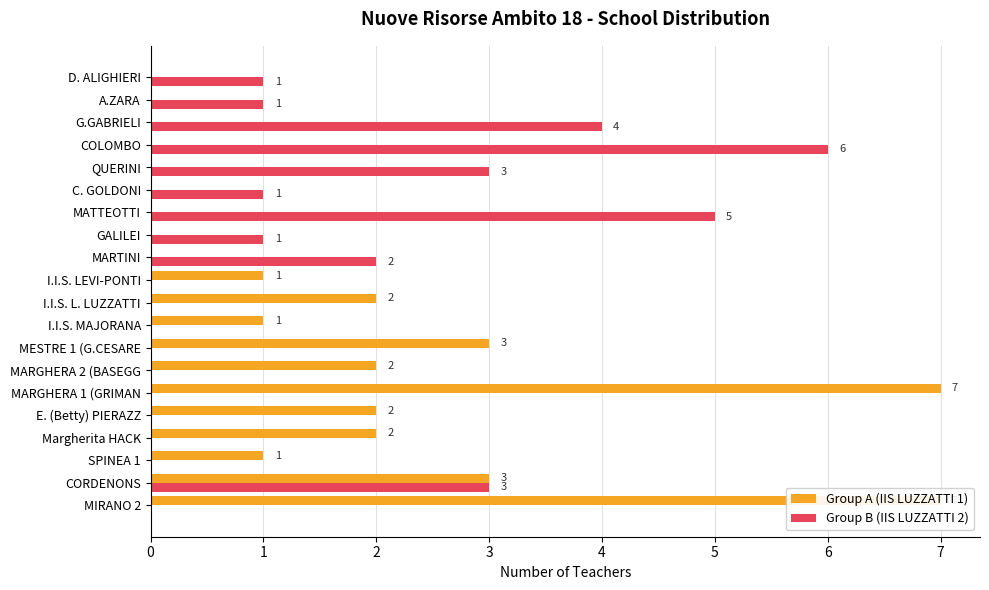

What is the highest value of the Group B (IIS LUZZATTI 2) series?

6